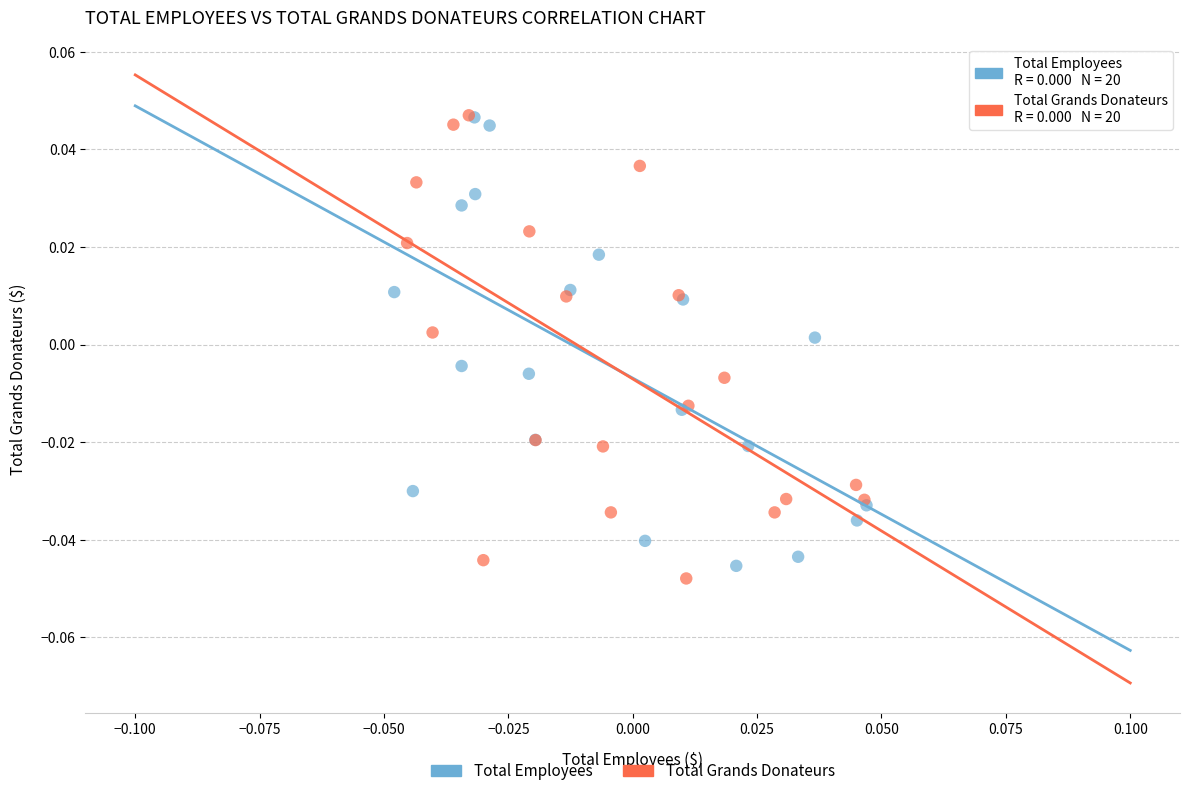

Which series has the widest spread of Y values?

Total Grands Donateurs